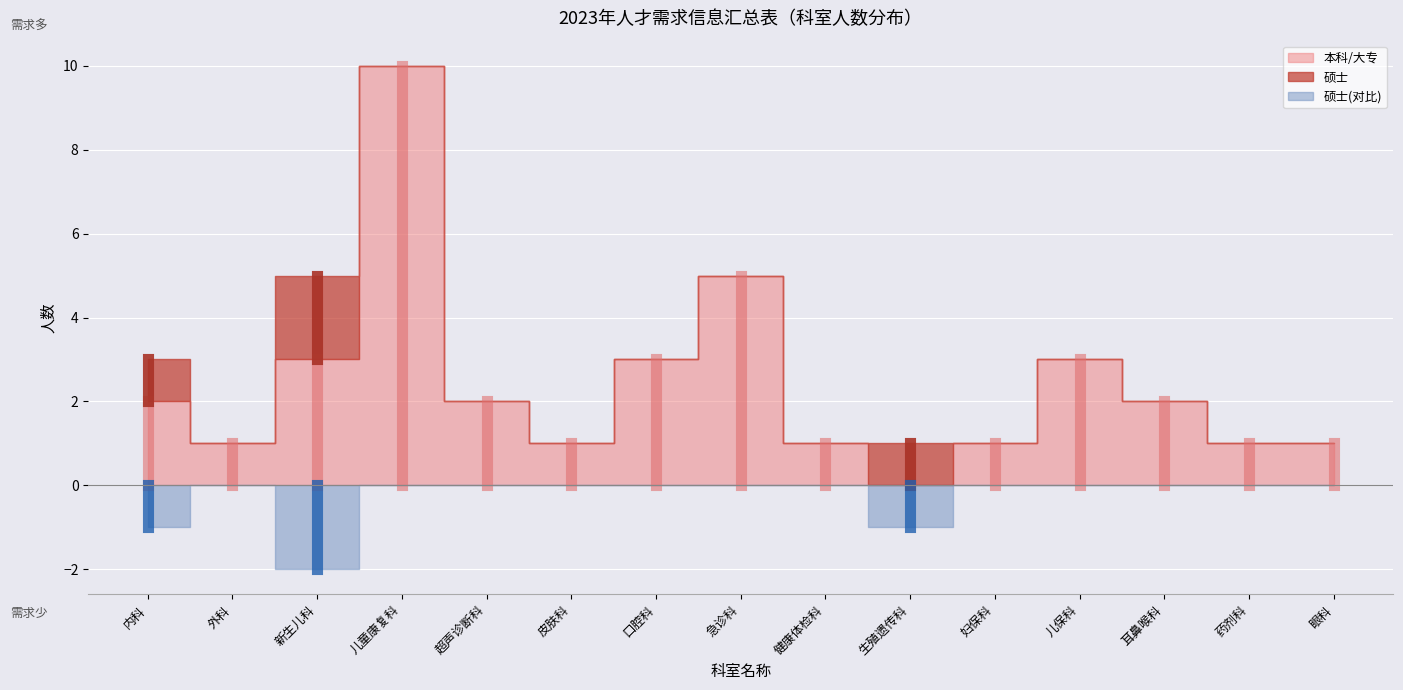

How many interior local peaks does the 总人数 series have?

3